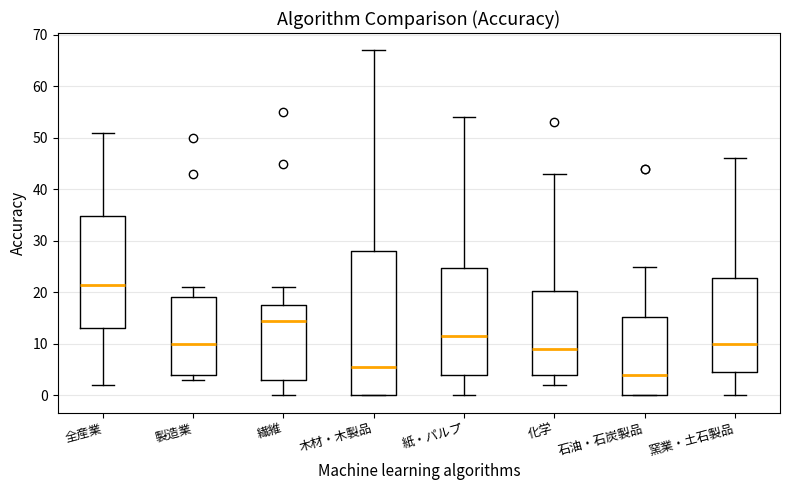

Reading left to right, read every box against the y-axis: the position of its median line, the range the box covers, and the ends of its whiskers. The values are not printed on the chart, so give them approximately, as read against the axis.

全産業: median 22, box 13 to 35, whiskers 2 to 51
製造業: median 10, box 4 to 19, whiskers 3 to 21
繊維: median 15, box 3 to 18, whiskers 0 to 21
木材・木製品: median 6, box 0 to 28, whiskers 0 to 67
紙・パルプ: median 12, box 4 to 25, whiskers 0 to 54
化学: median 9, box 4 to 20, whiskers 2 to 43
石油・石炭製品: median 4, box 0 to 15, whiskers 0 to 25
窯業・土石製品: median 10, box 5 to 23, whiskers 0 to 46